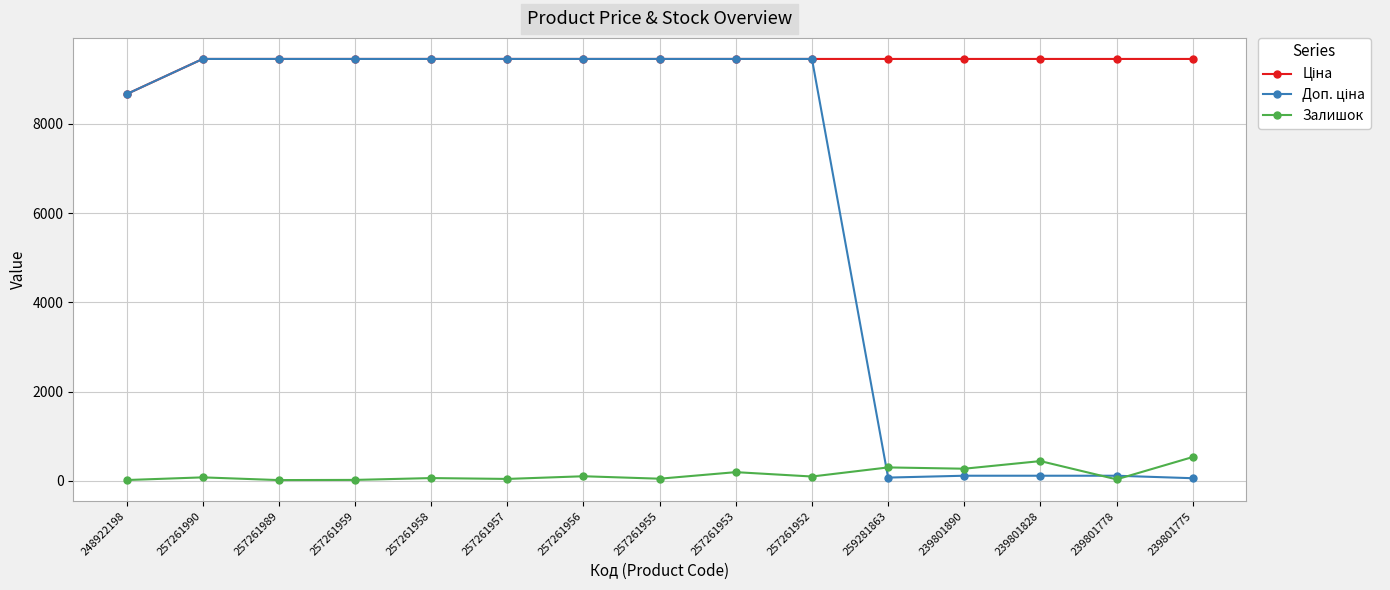

At how many categories does at least one series exceed 5371?

15